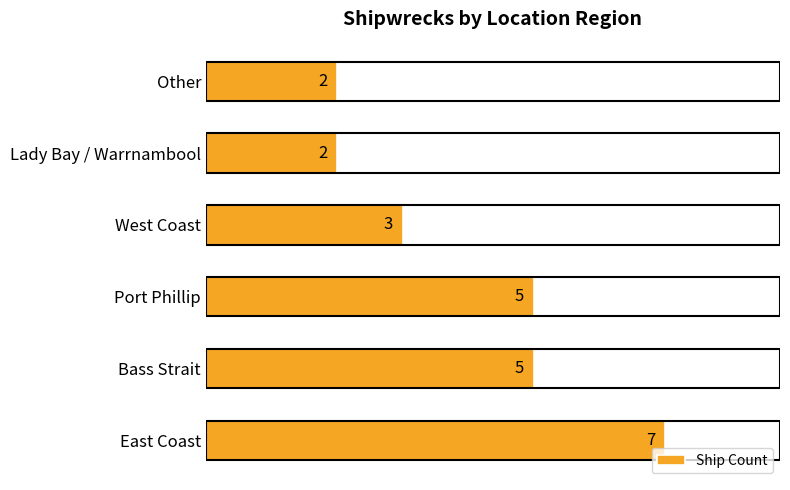

The chart shows a value of 7 at East Coast. True or false?

True